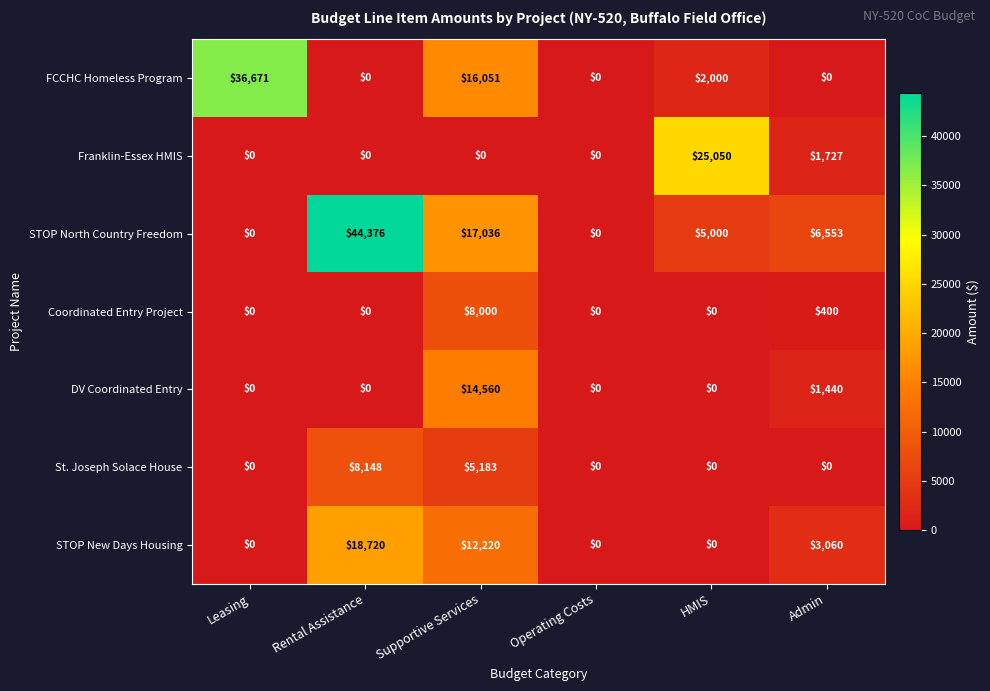

What is the average value of the STOP North Country Freedom series?

12161